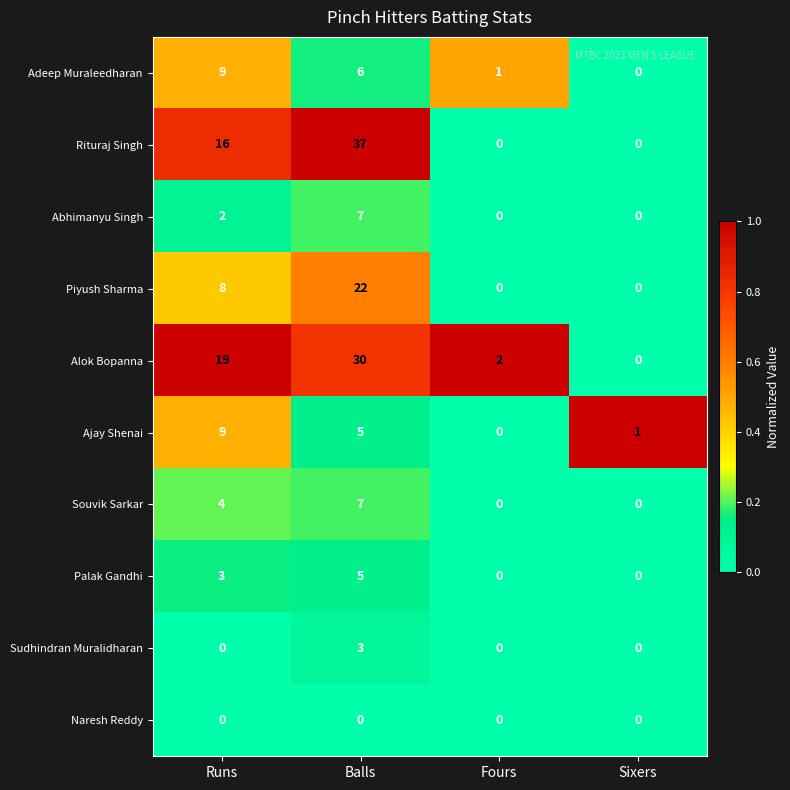

What is the difference between the highest and lowest values at Balls?

37